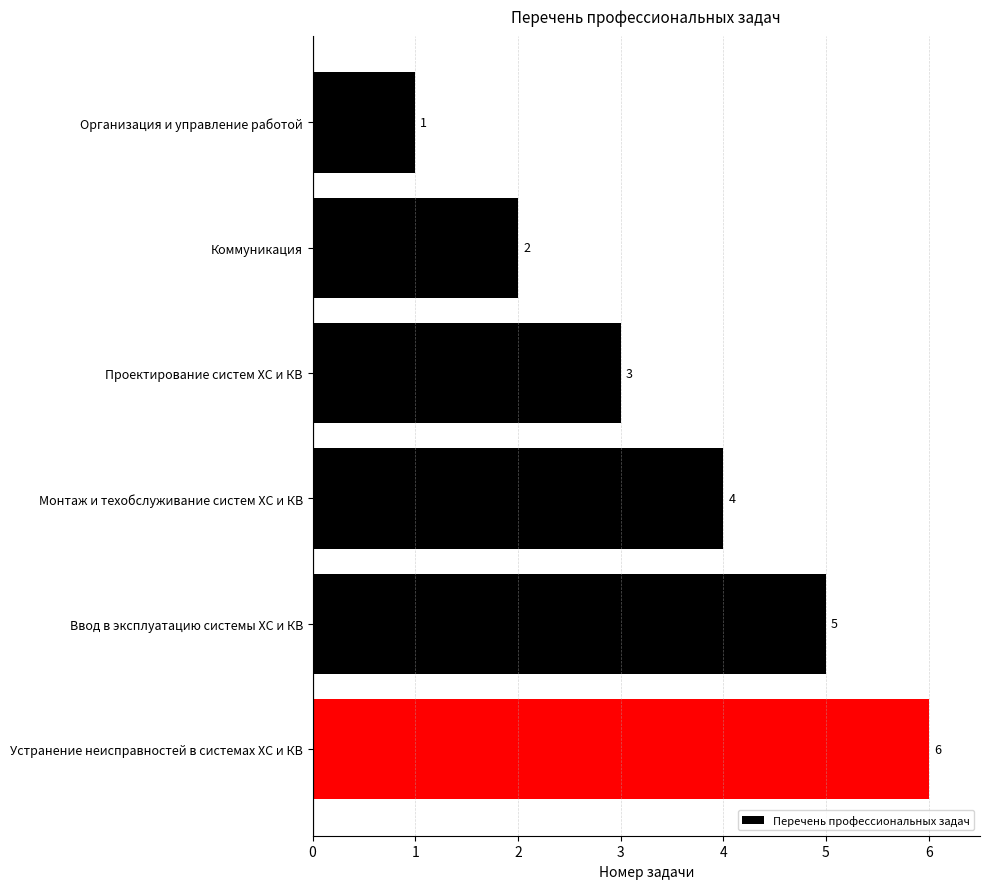

Approximately how many times larger is the value at Ввод в эксплуатацию системы ХС и КВ compared to Устранение неисправностей в системах ХС и КВ?

0.8